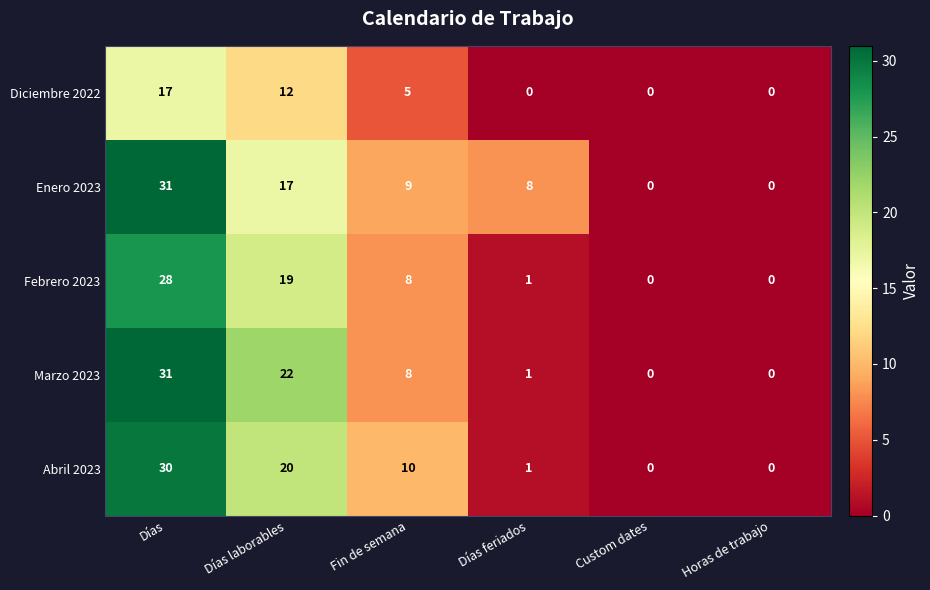

At how many categories does at least one series exceed 7?

4